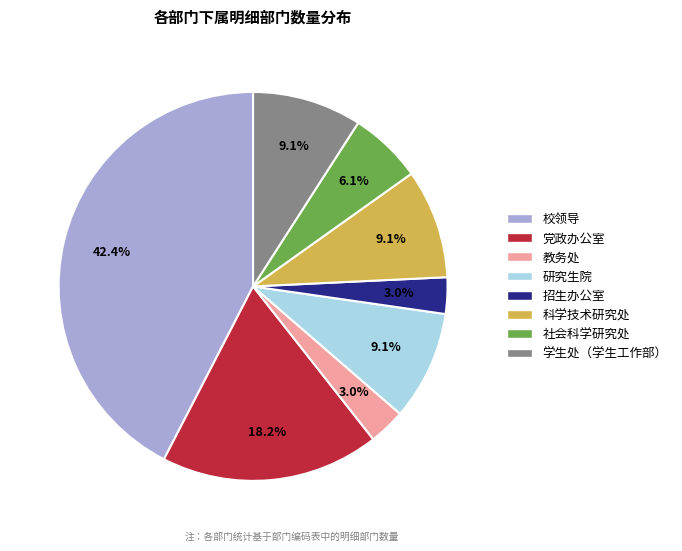

Combined, do 党政办公室 and 学生处（学生工作部） account for over 50%?

No